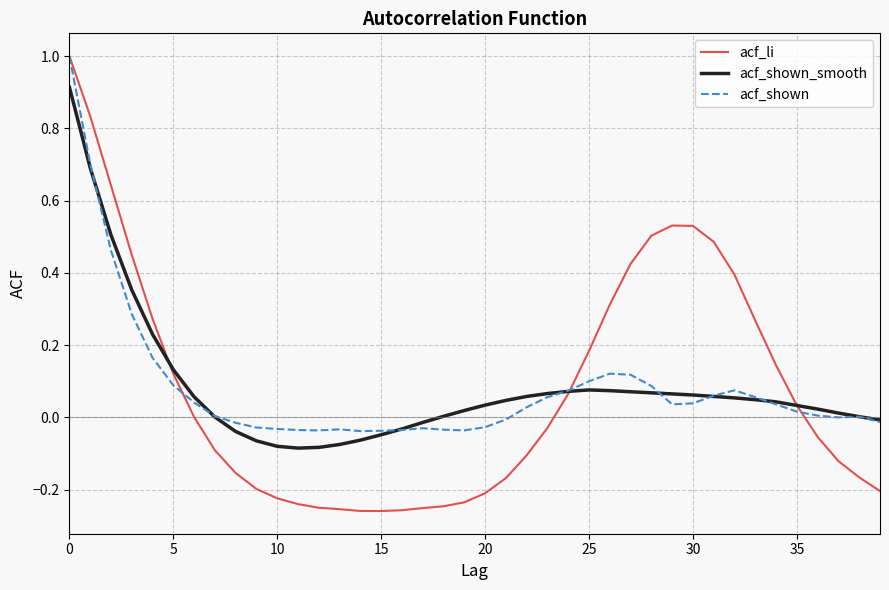

Which series has the largest range (max minus min)?

acf_li